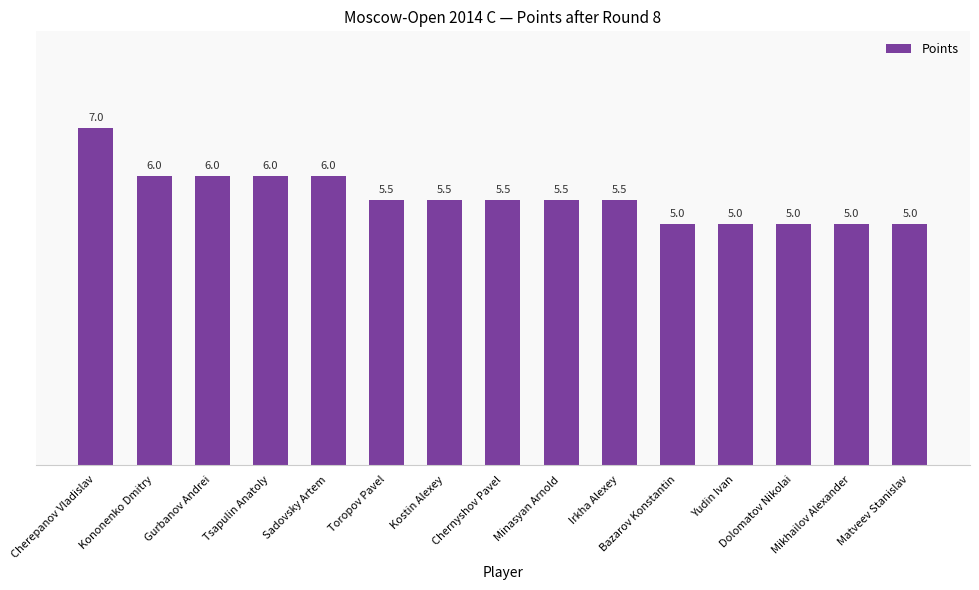

How many values are between 5 and 6?

14